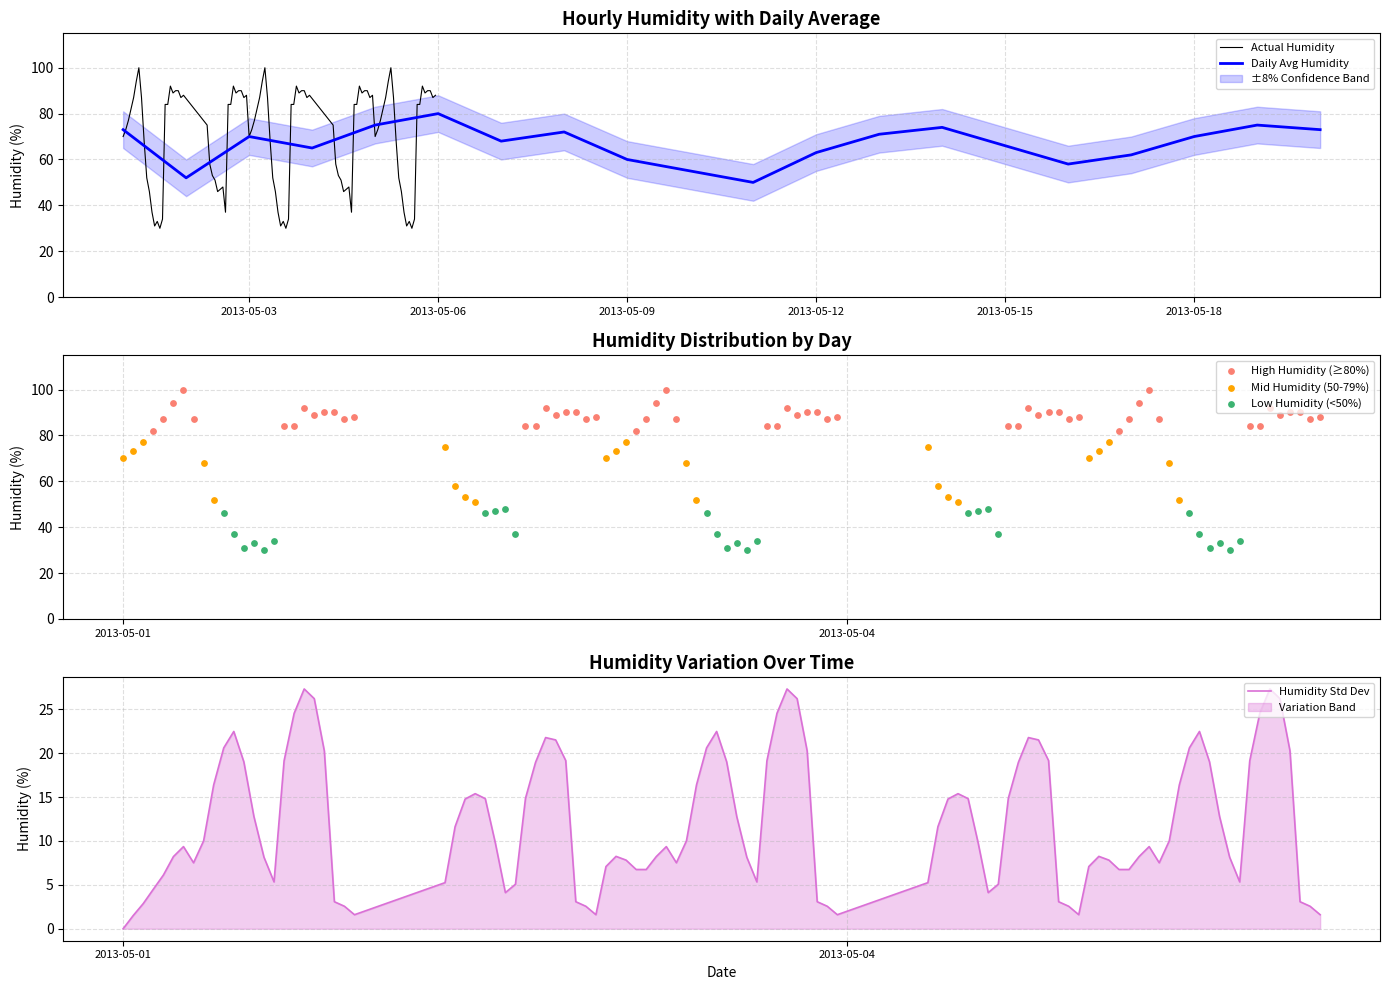

The value of Daily Avg Humidity at 2013-05-03 is 70. True or false?

True